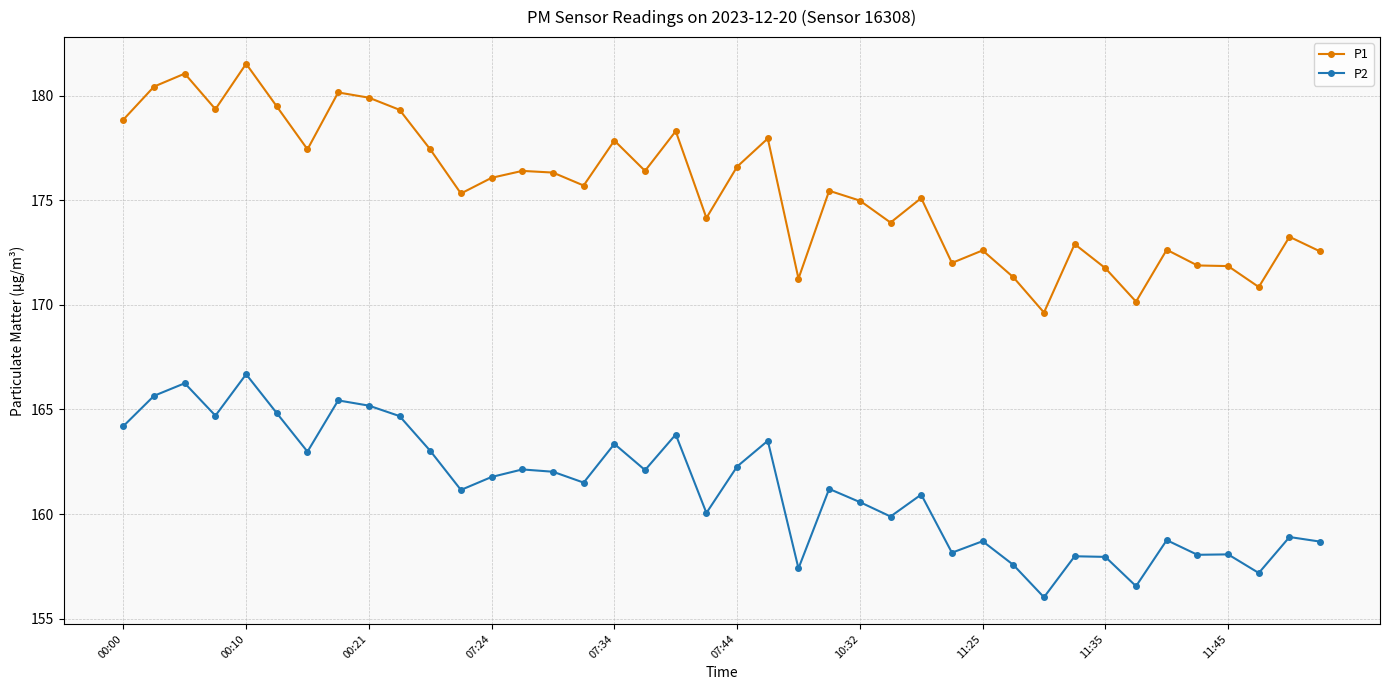

Which series has the largest total across all categories?

P1